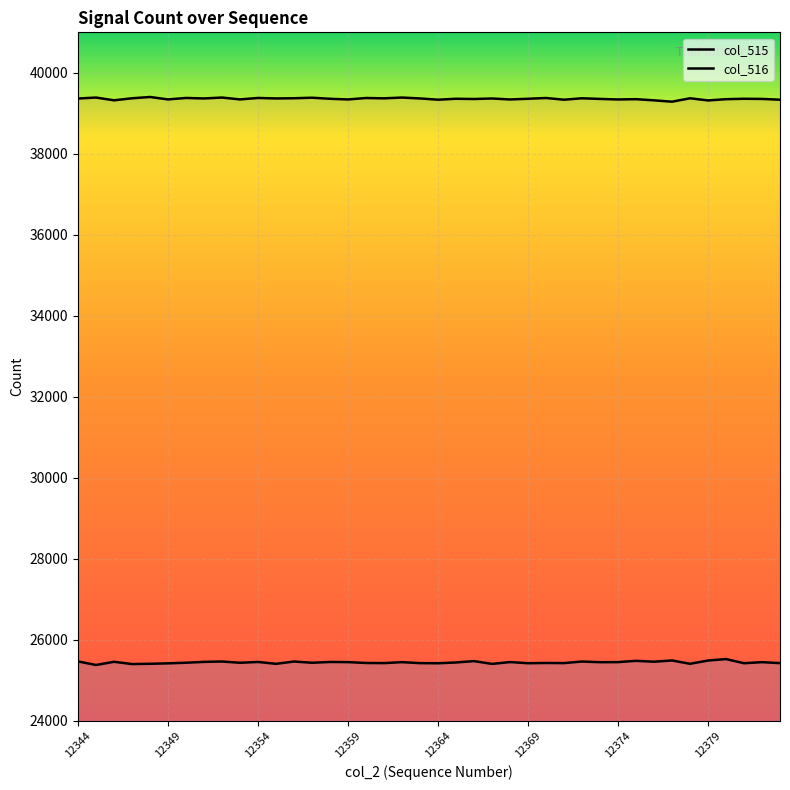

List the series in order of their overall mean, lowest first.

col_515, col_516